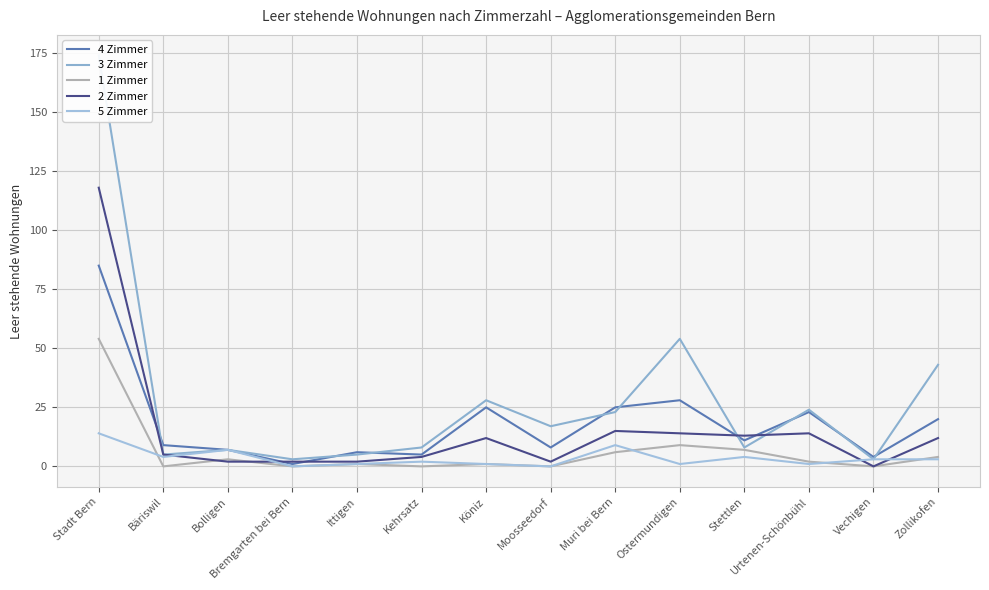

Where is 1 Zimmer nearest to the value 27?

Ostermundigen